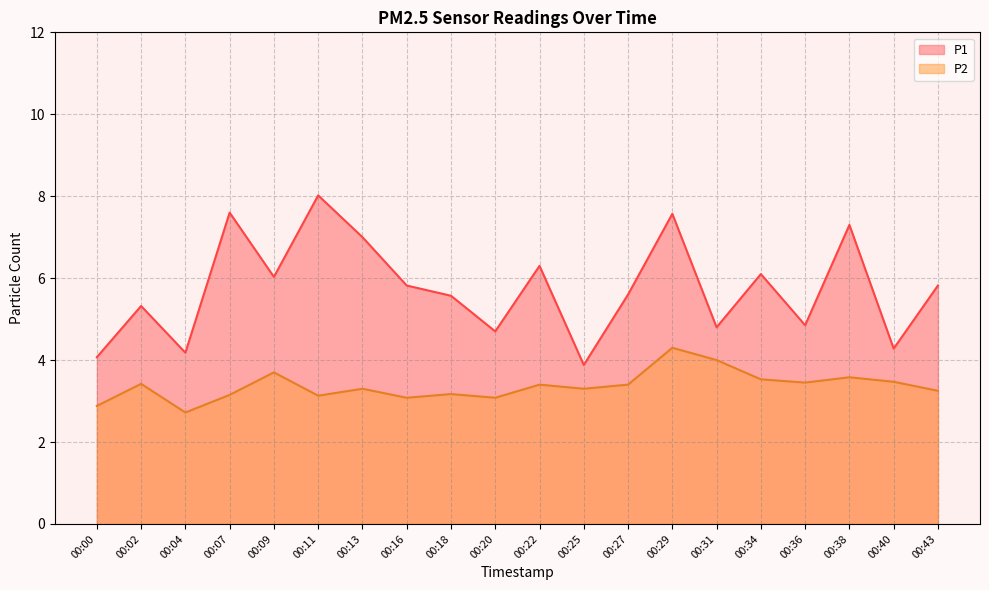

At how many categories does at least one series exceed 6?

8